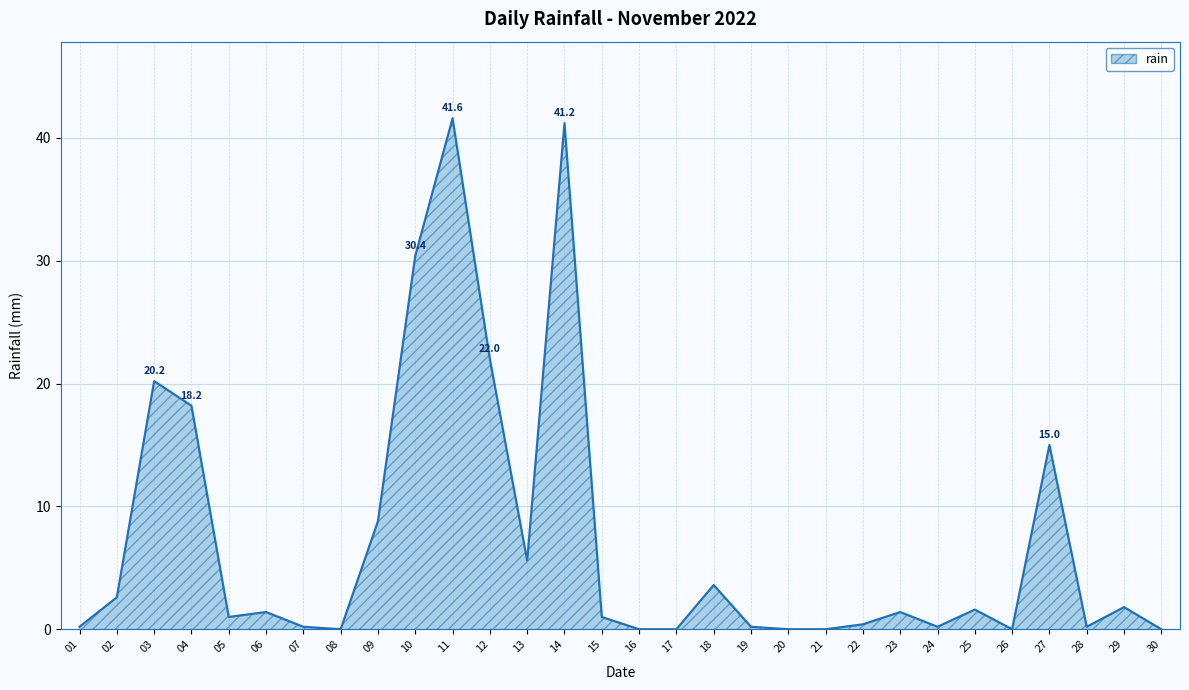

At which category does the data reach its first local valley?

05